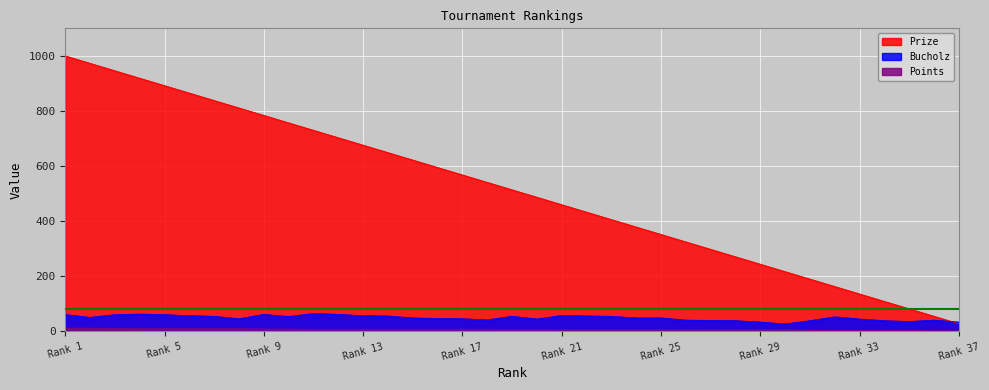

True or false: Prize has a value of 28 at Rank 37.

True